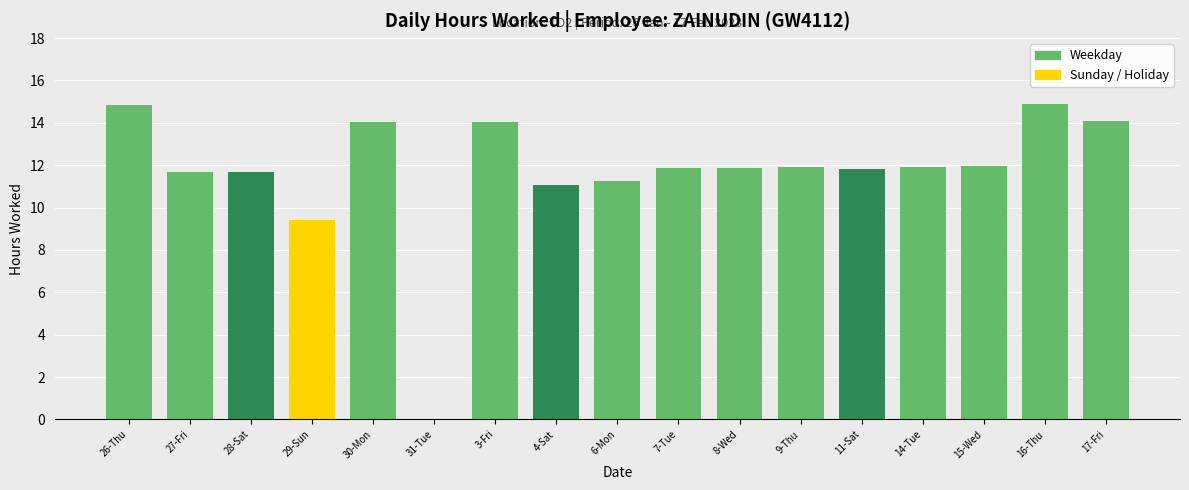

Approximately how many times larger is the value at 17-Fri compared to 29-Sun?

1.5